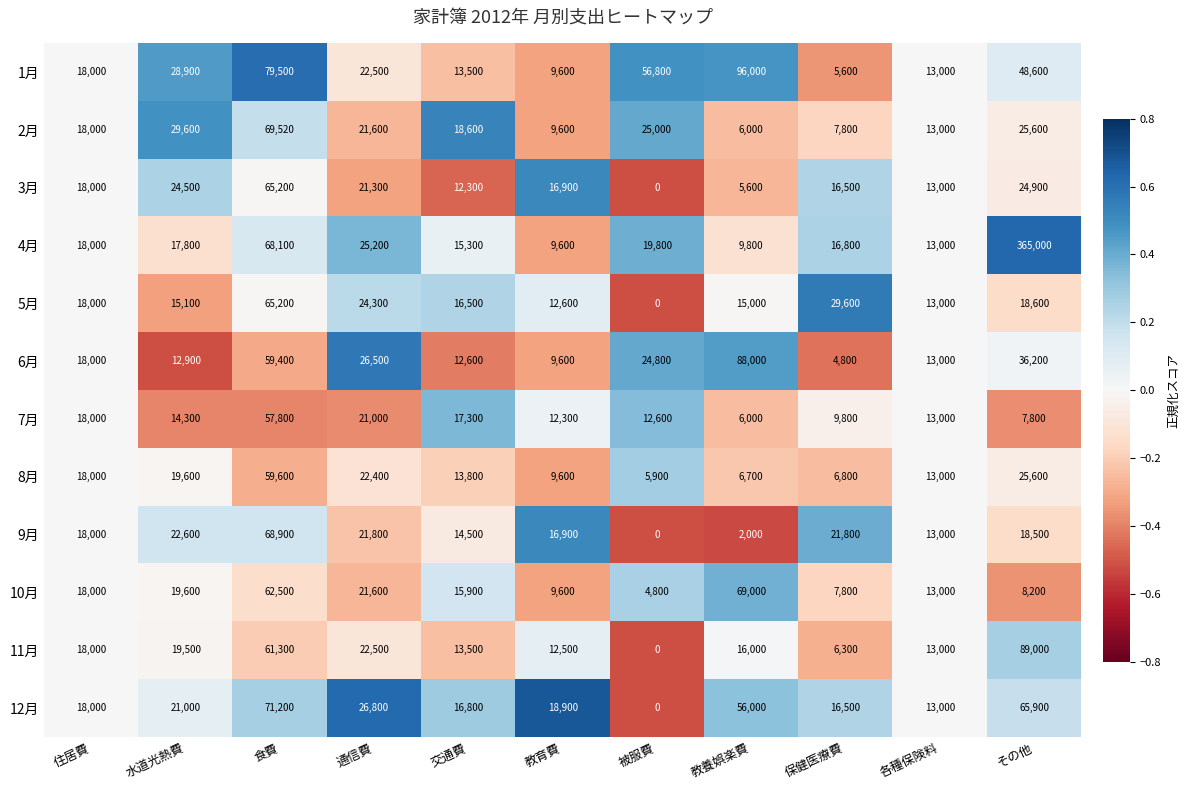

What is the difference between the maximum and minimum values in the 8月 series?

53700